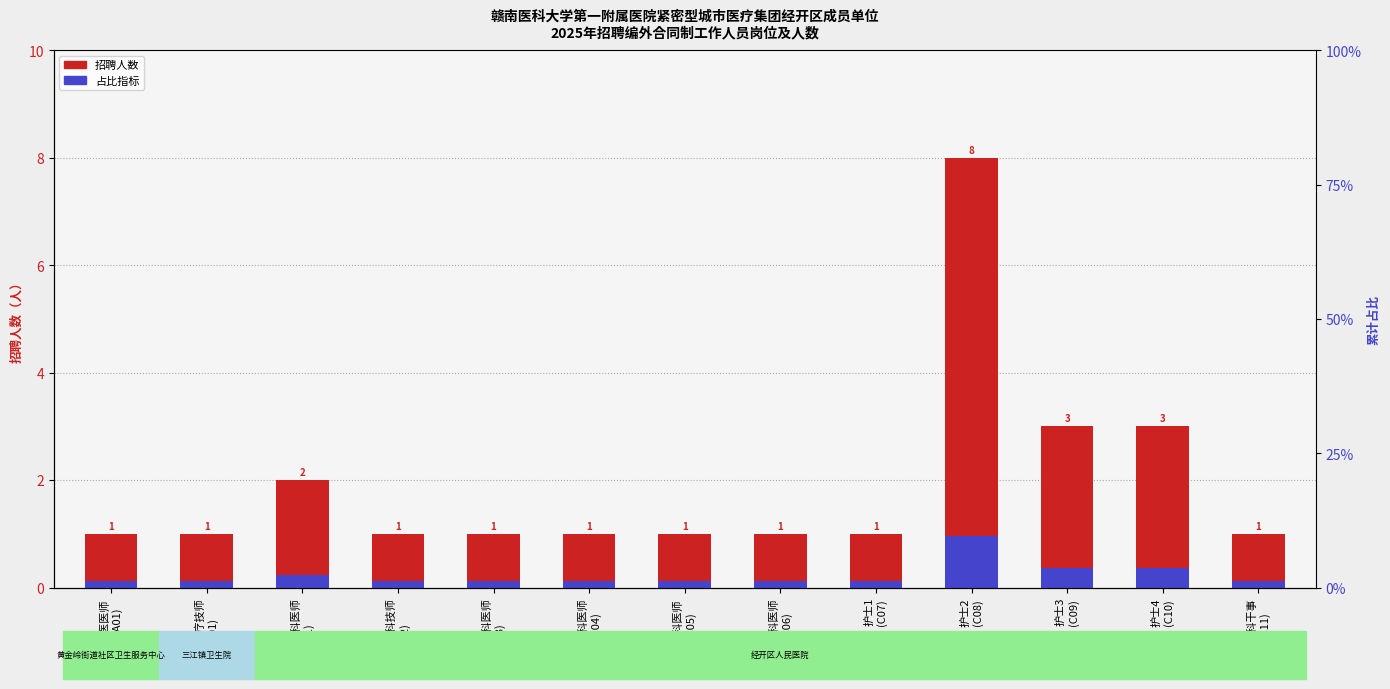

At 中医医师
(A01), list the series in order from smallest to largest.

占比指标, 招聘人数